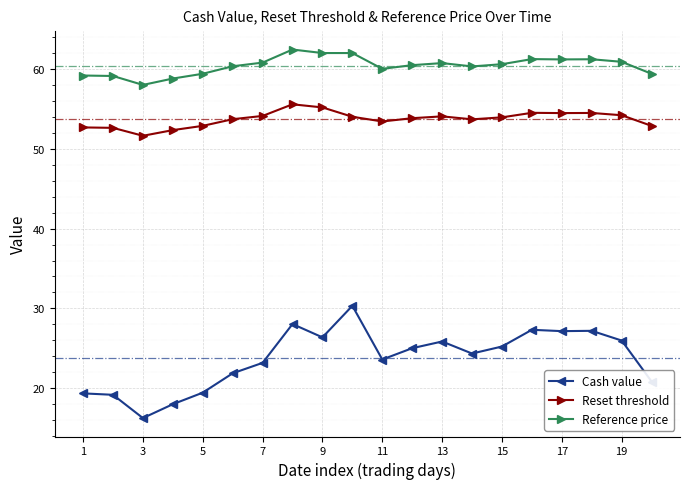

Which series has the largest total across all categories?

Reference price